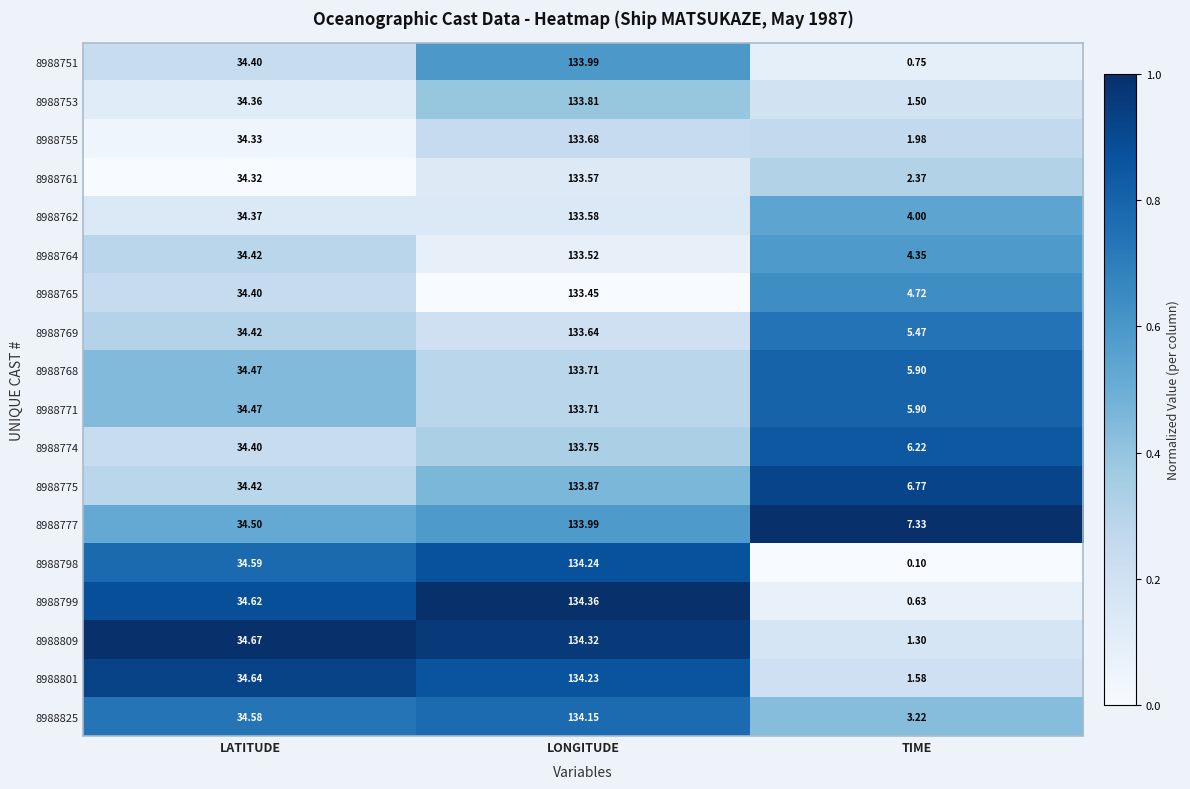

Which category has the highest value in the 8988799 series?

LONGITUDE